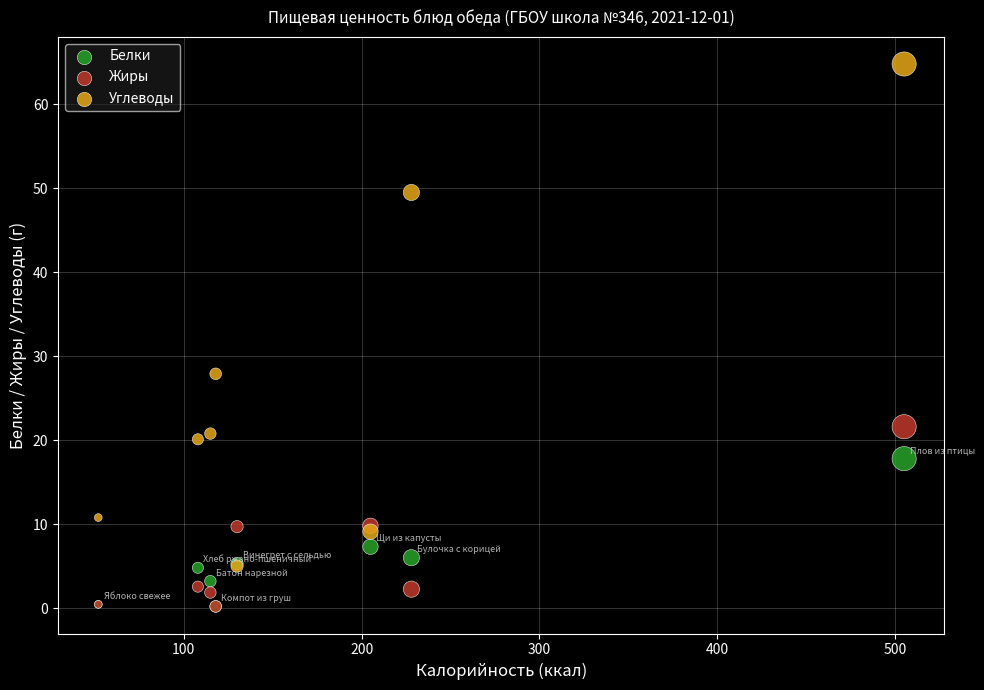

In the Углеводы series, what Y value is closest to 34?

27.9